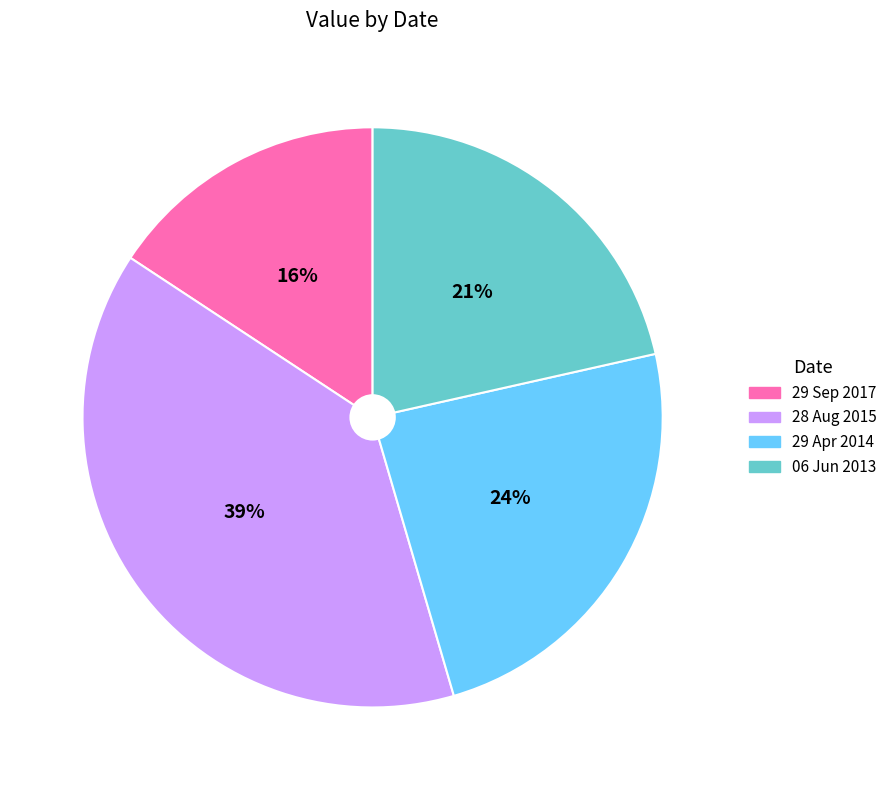

What percentage is the 28 Aug 2015 slice, to the nearest percent?

39%